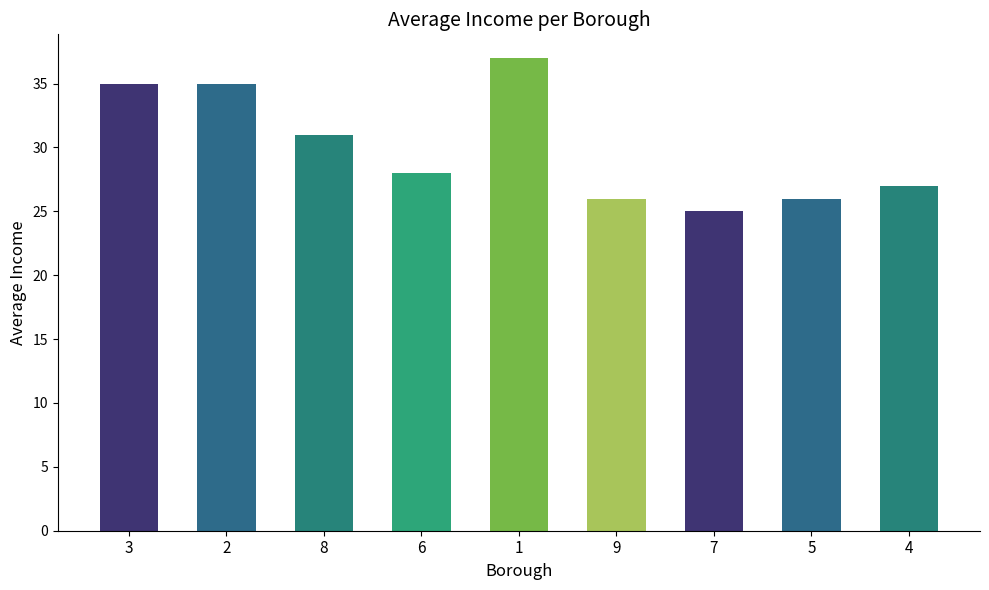

Does the chart contain any negative values?

No